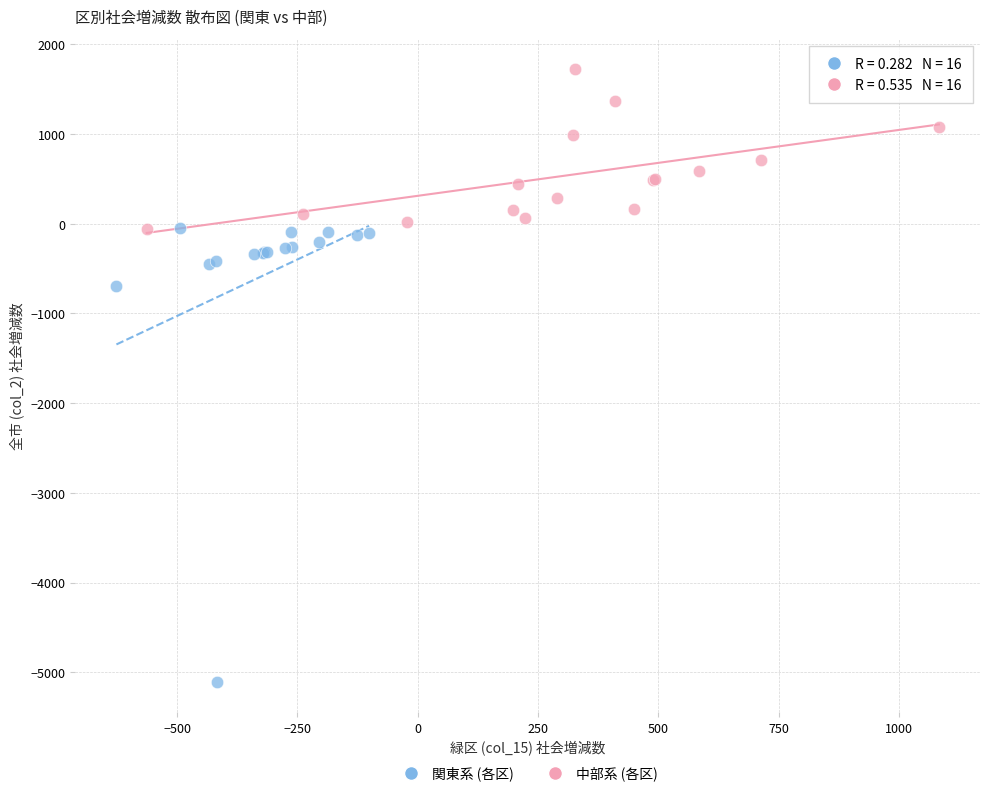

Which series has the widest spread of Y values?

関東系 (各区)